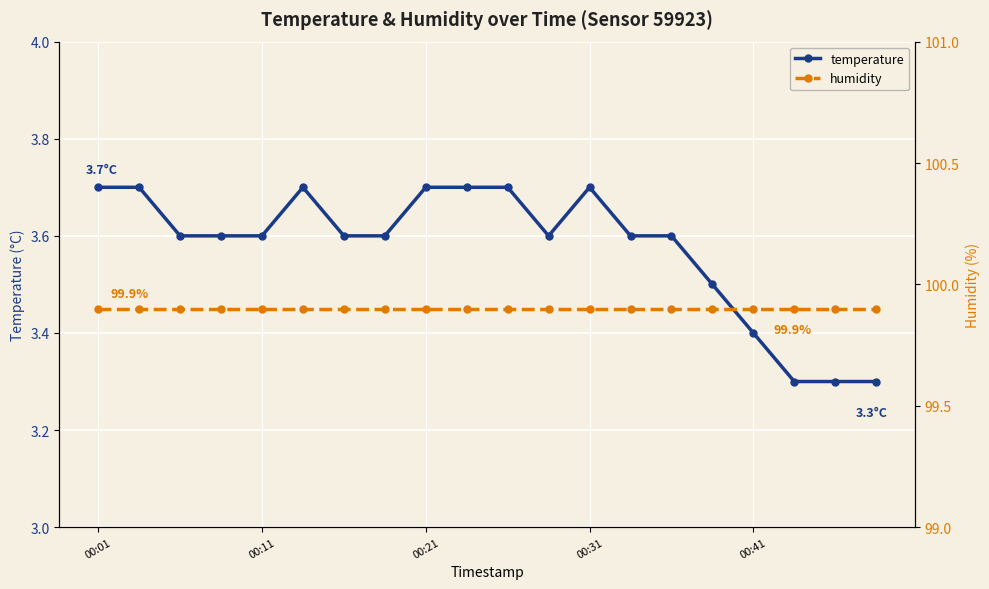

What is the maximum value for temperature?

3.7